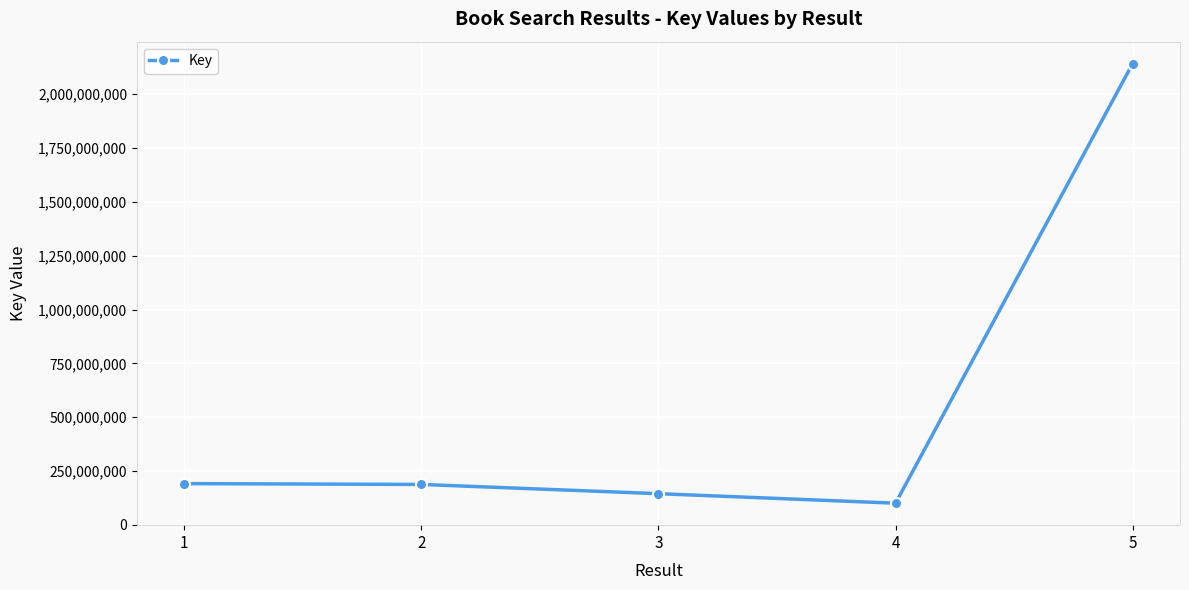

Which label corresponds to the smallest value in the chart?

4